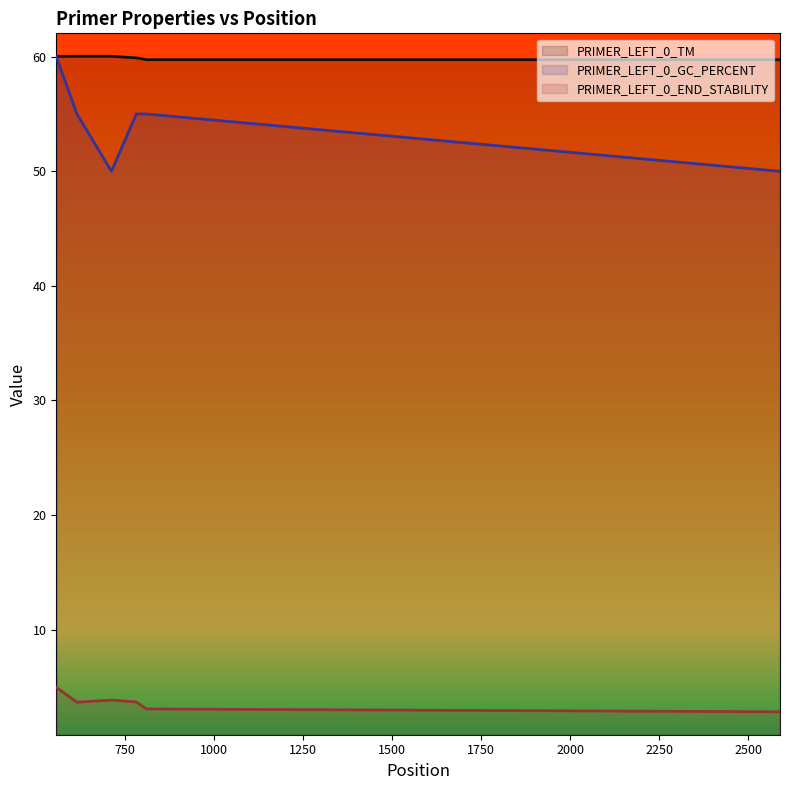

What are all the series names shown in the legend?

PRIMER_LEFT_0_TM, PRIMER_LEFT_0_GC_PERCENT, PRIMER_LEFT_0_END_STABILITY